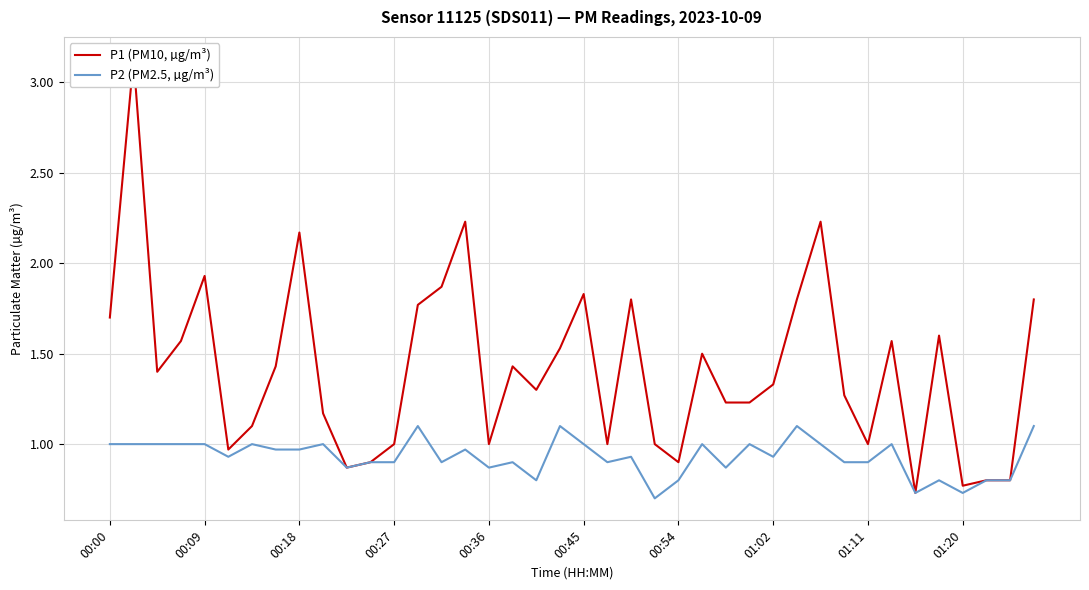

Which series has the widest spread of values?

P1 (PM10, µg/m³)